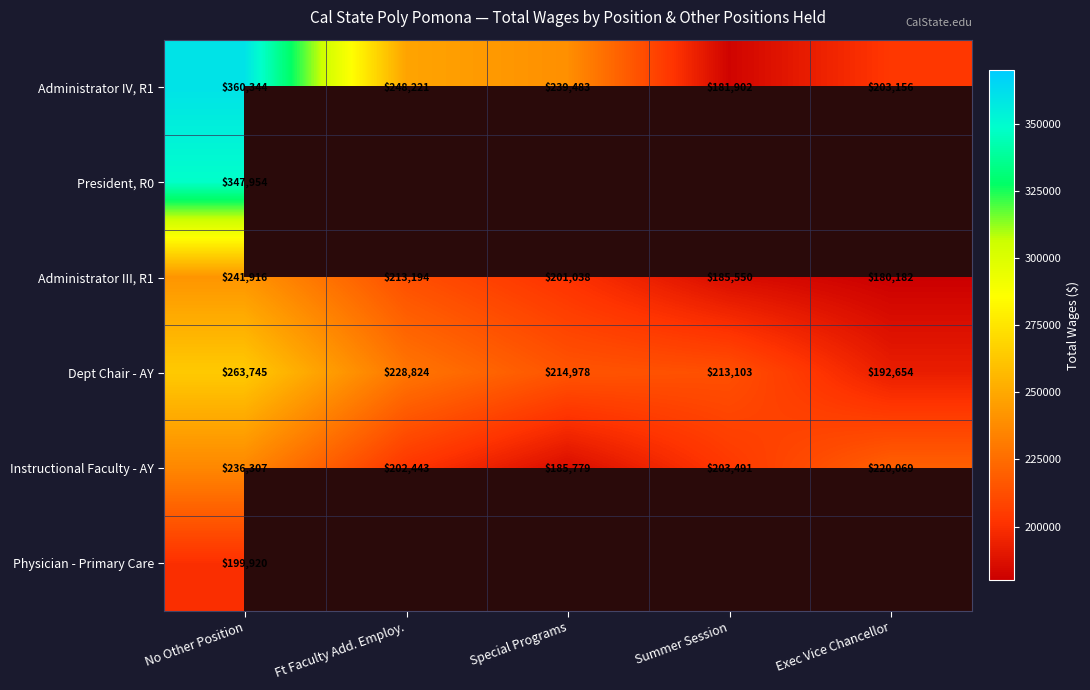

List the labels in order of Instructional Faculty - AY value, smallest first.

Special Programs, Ft Faculty Add. Employ., Summer Session, Exec Vice Chancellor, No Other Position